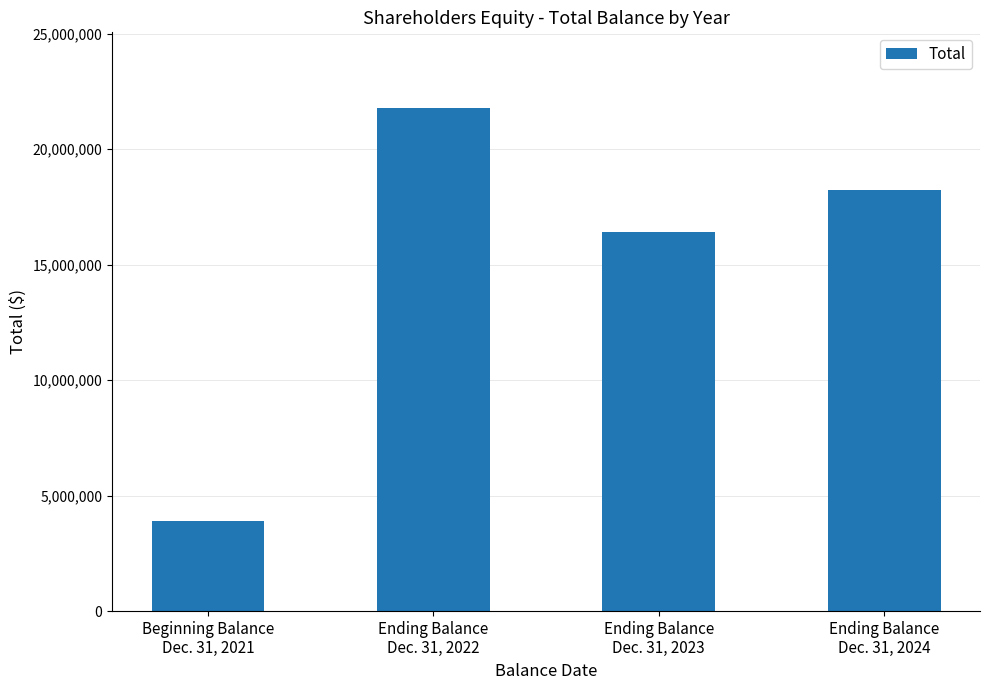

How many bars are there in total?

4